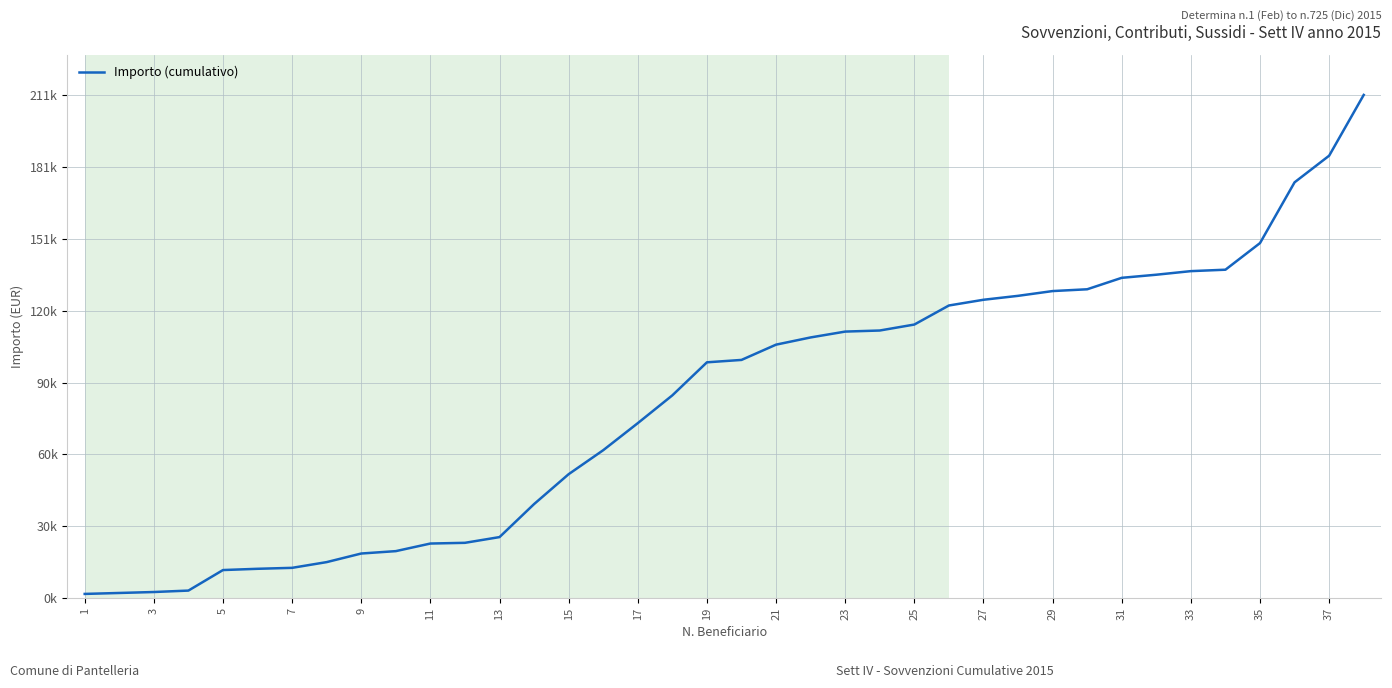

Does the chart have visible grid lines?

Yes